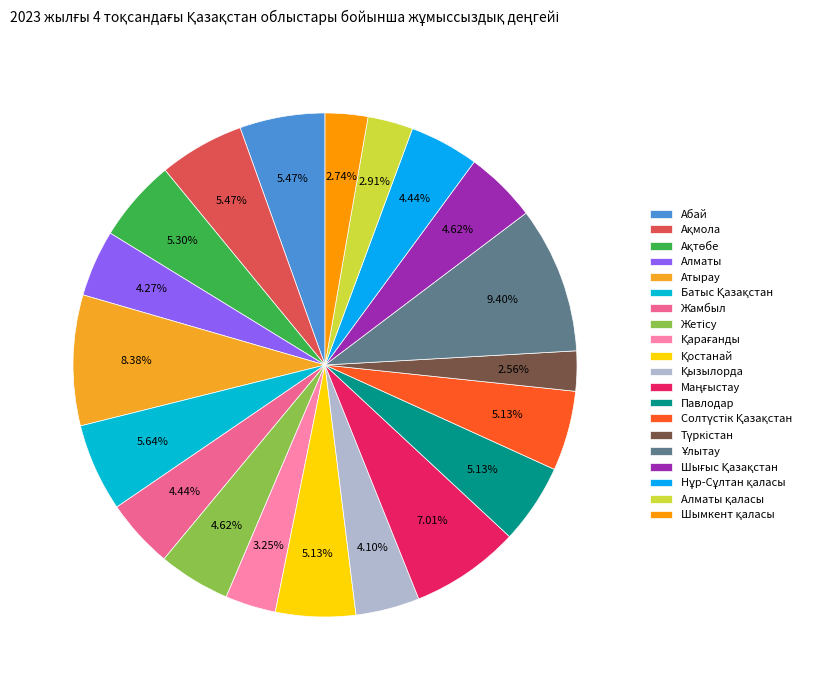

How many slices are in this pie chart?

20